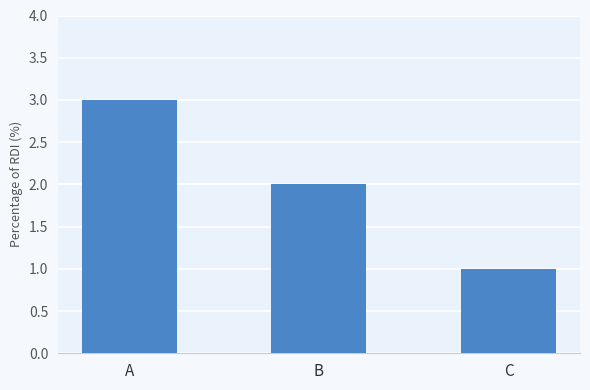

What is the sum of all values?

6